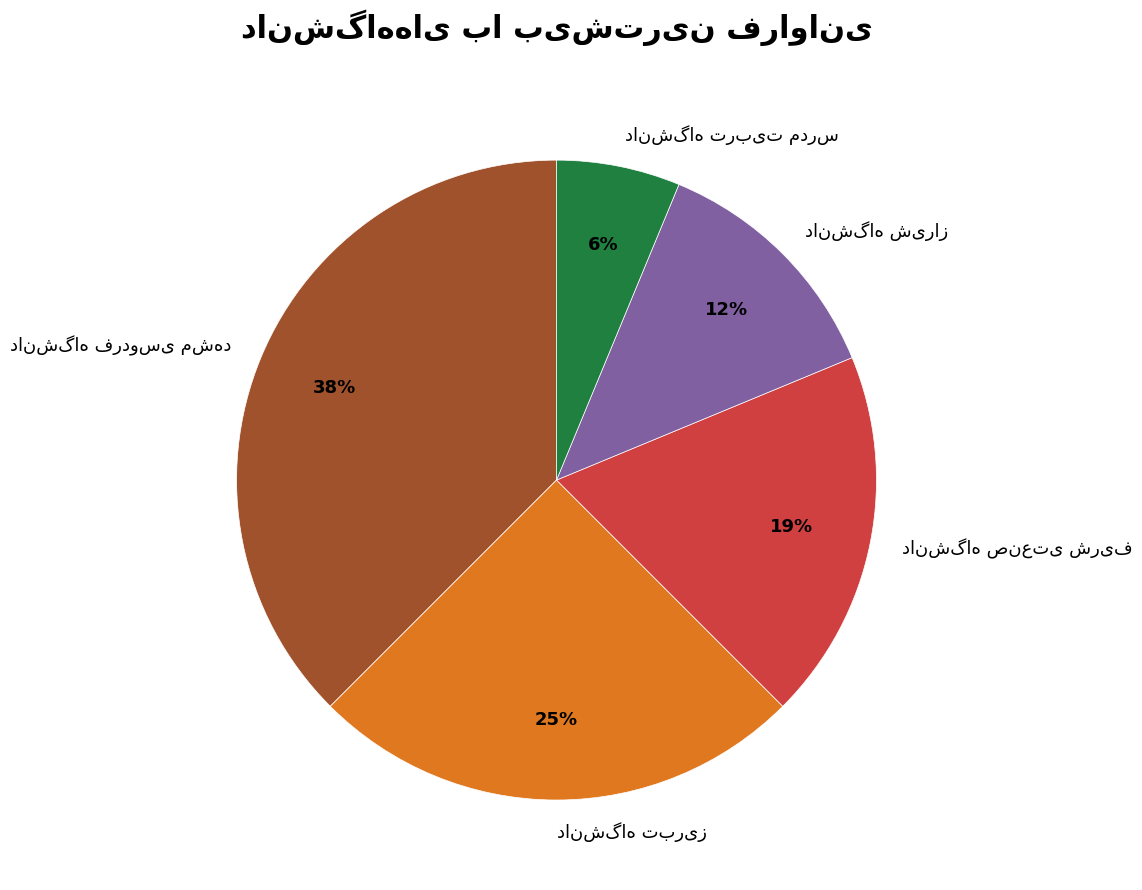

To the nearest percent, what is the average slice percentage?

20%